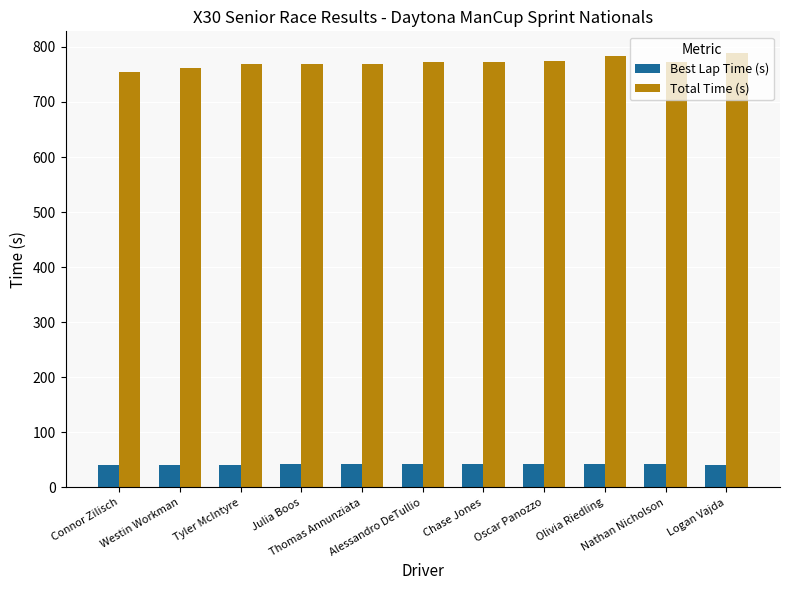

What is the sum of the Total Time (s) values at Julia Boos and Thomas Annunziata?

1538.0